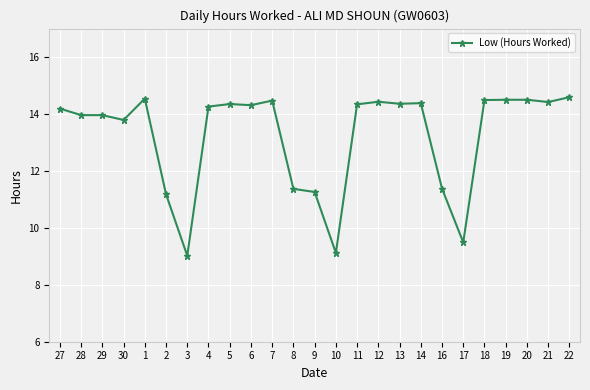

True or false: the data has more than 0 interior local peaks.

True